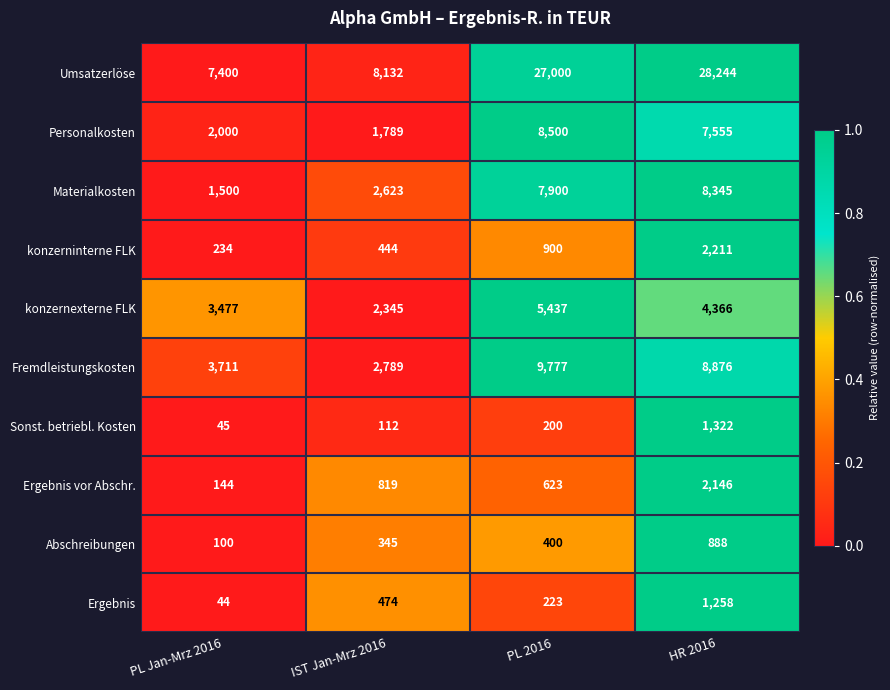

Between PL Jan-Mrz 2016 and IST Jan-Mrz 2016, which series saw the biggest shift?

konzernexterne FLK